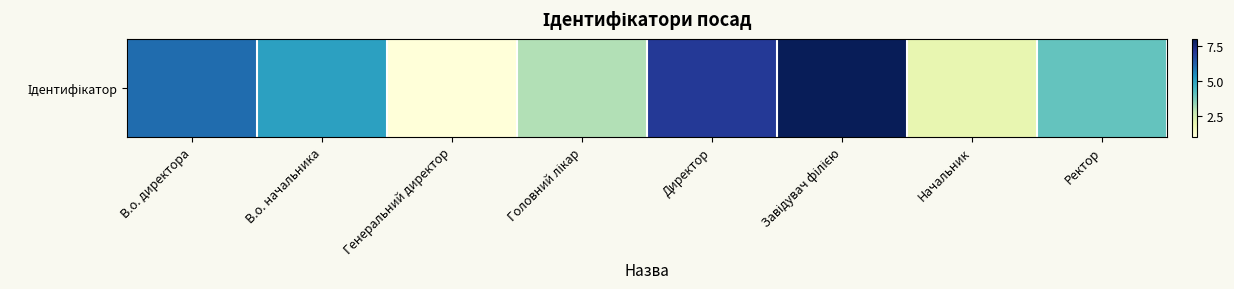

What is the average value?

4